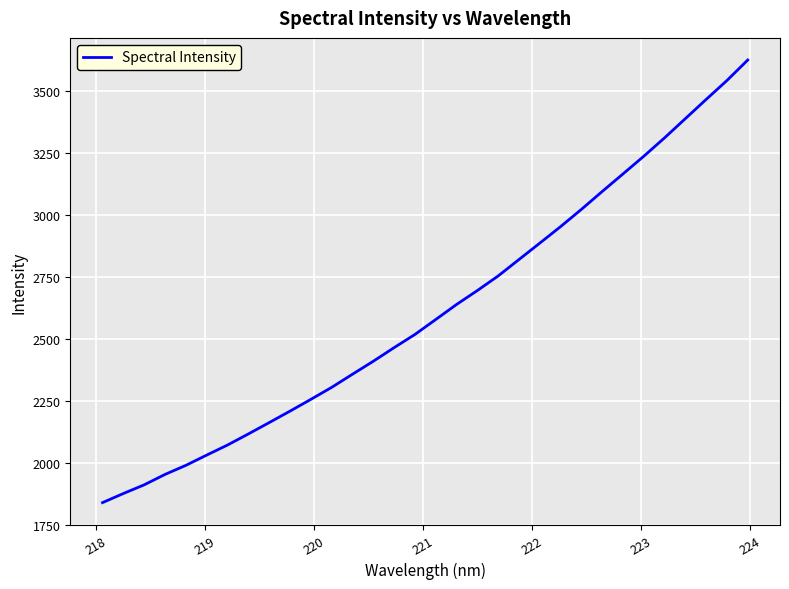

Reading left to right, what are all the values shown in this chart?

1839.0	1875.7	1910.7	1952.7	1989.3	2030.6	2071.2	2115.9	2161.6	2207.9	2255.3	2303.7	2356.7	2409.1	2463.9	2517.1	2577.3	2637.9	2694.1	2752.9	2819.2	2885.2	2951.9	3021.3	3093.4	3164.3	3235.5	3309.8	3387.2	3464.6	3541.0	3623.5